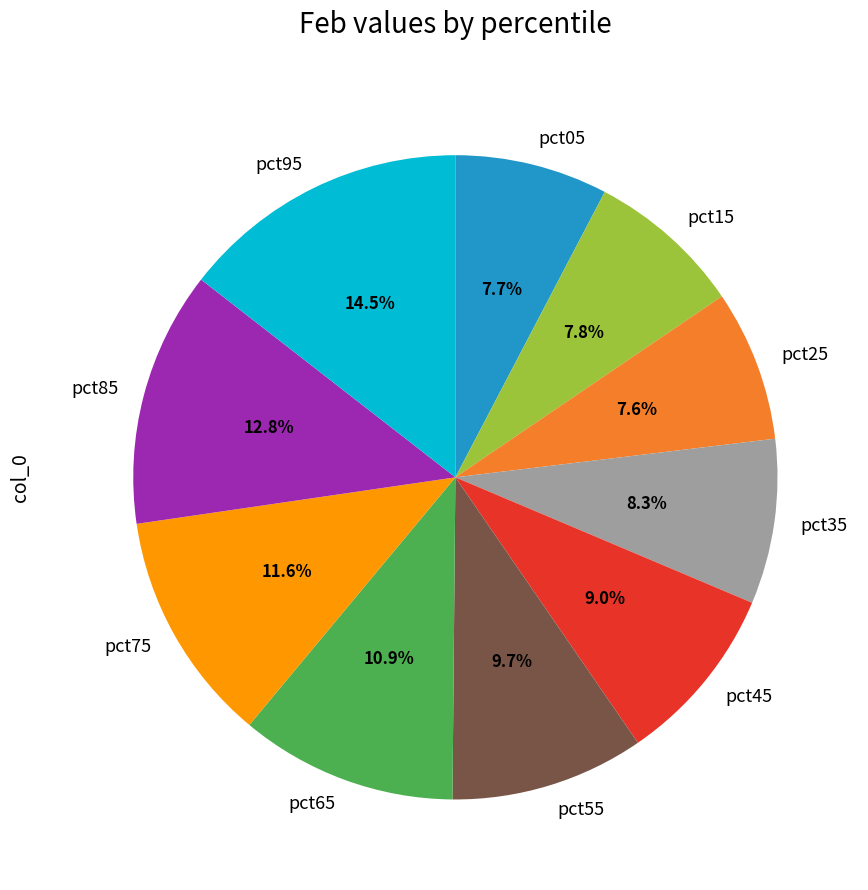

What percentage is the pct05 slice, to the nearest percent?

8%